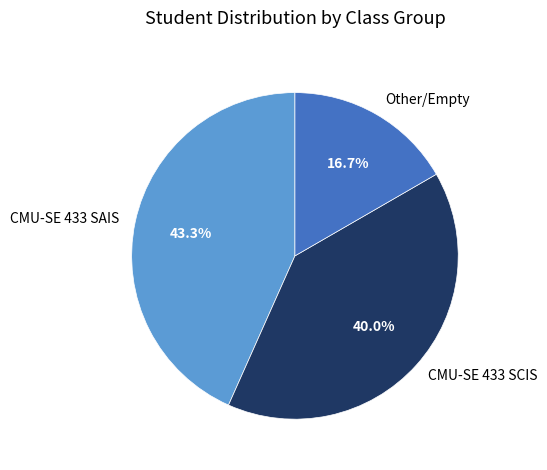

Rank the categories by value from highest to lowest.

CMU-SE 433 SAIS, CMU-SE 433 SCIS, Other/Empty